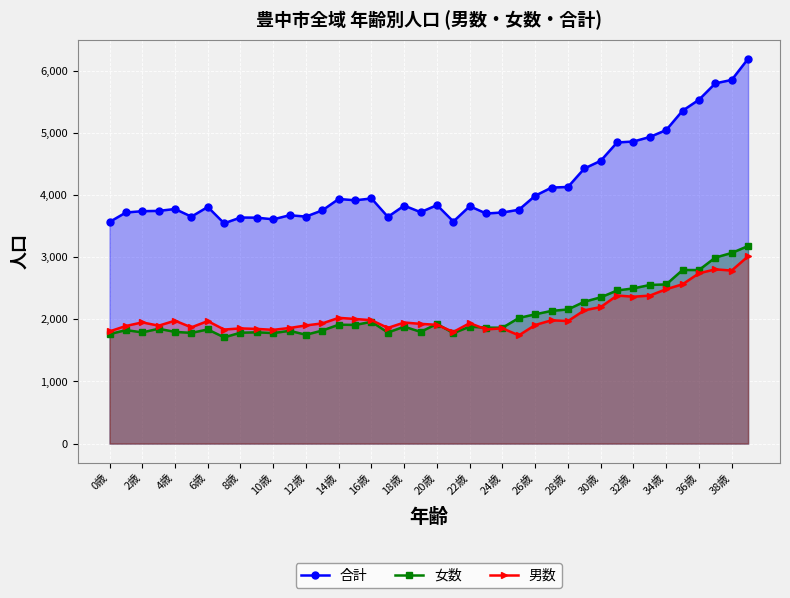

The value of 合計 at 16歳 is 3944. True or false?

True